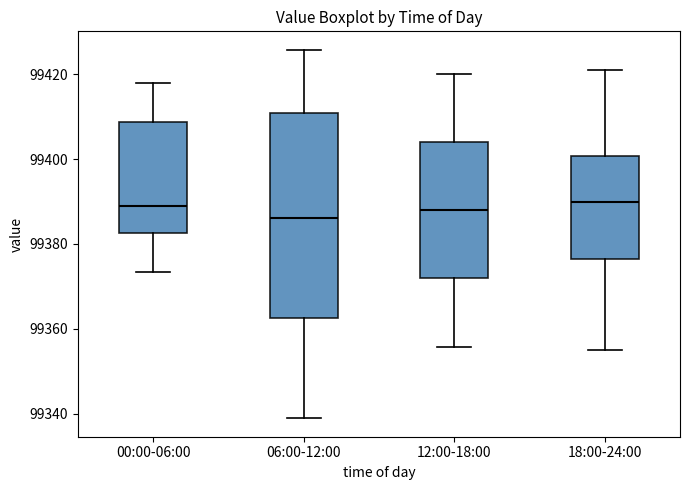

Reading left to right, transcribe this box plot: for each box, give where its median line is, the range the box spans, and where its two whiskers end, as read against the y-axis. The values are not printed on the chart, so give them approximately, as read against the axis.

00:00-06:00: median 99388, box 99382 to 99408, whiskers 99374 to 99418
06:00-12:00: median 99386, box 99362 to 99410, whiskers 99338 to 99426
12:00-18:00: median 99388, box 99372 to 99404, whiskers 99356 to 99420
18:00-24:00: median 99390, box 99376 to 99400, whiskers 99356 to 99422